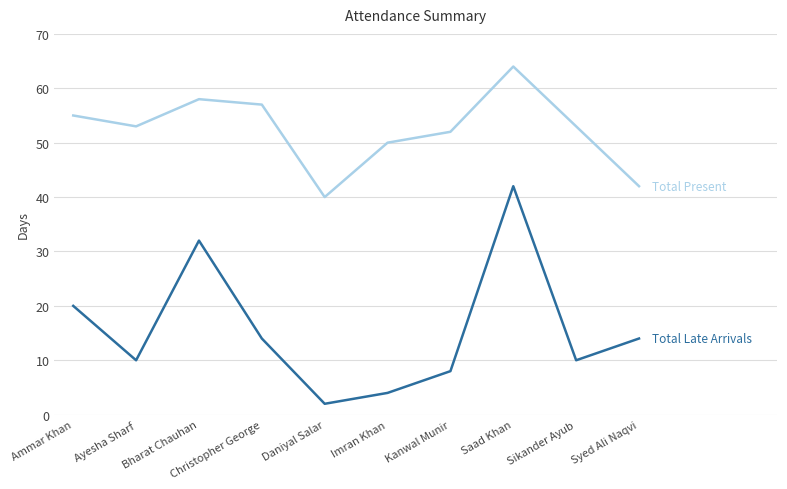

What is the spread (max minus min) of values at Kanwal Munir?

44